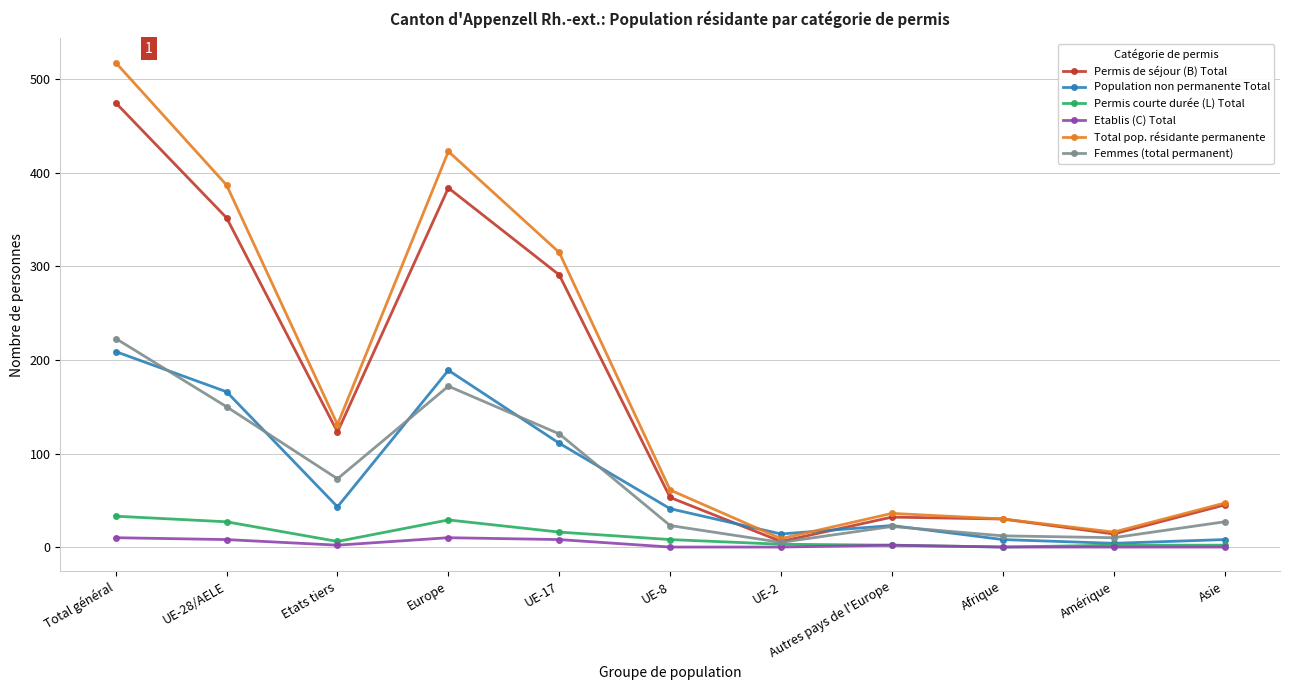

At which label does Population non permanente Total reach its peak?

Total général